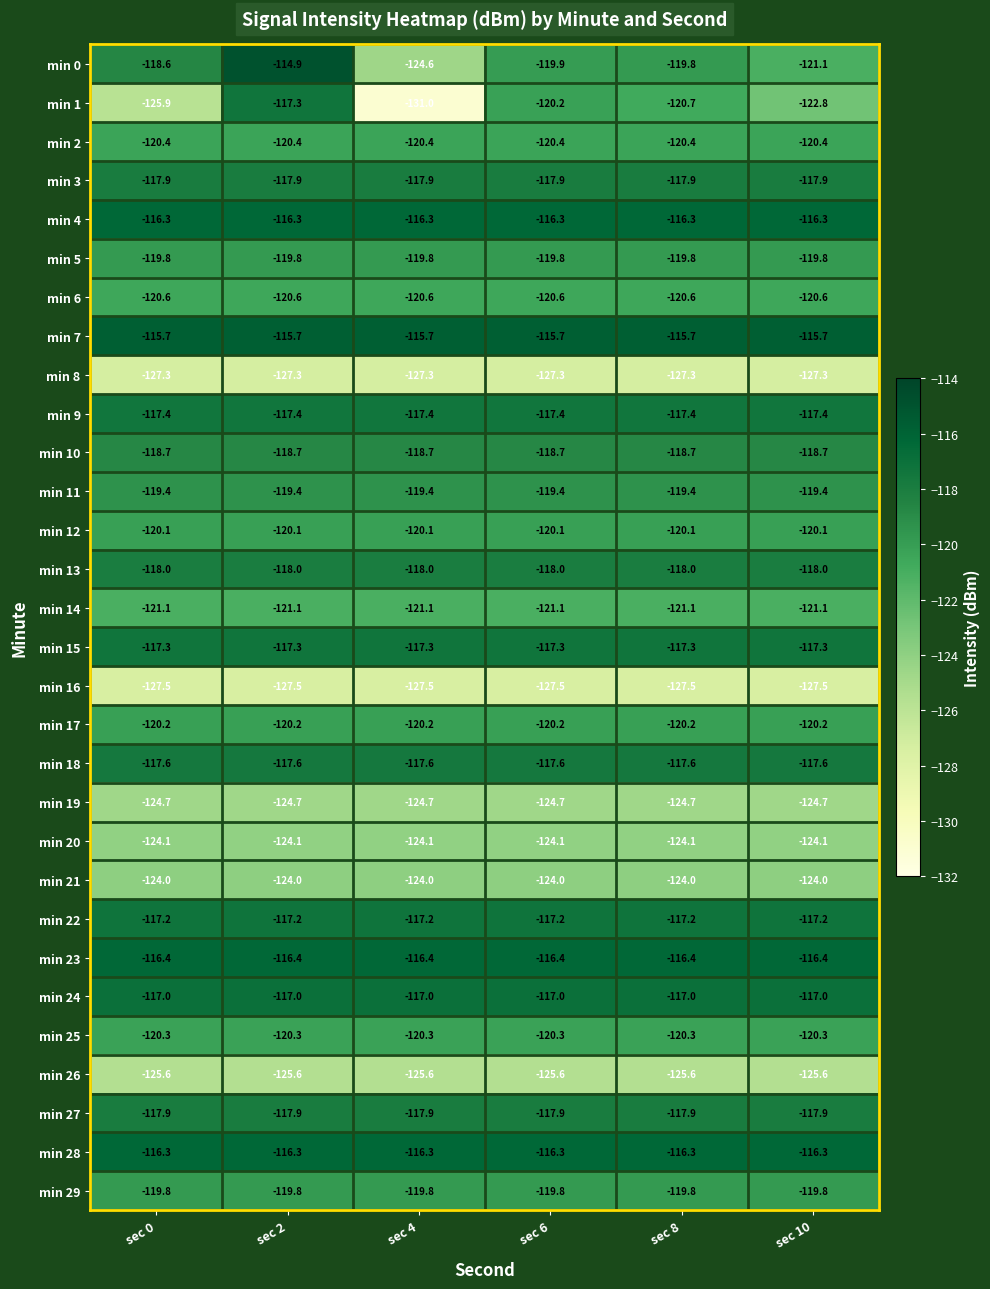

The min 9 series shows -206.6 at sec 6. True or false?

False